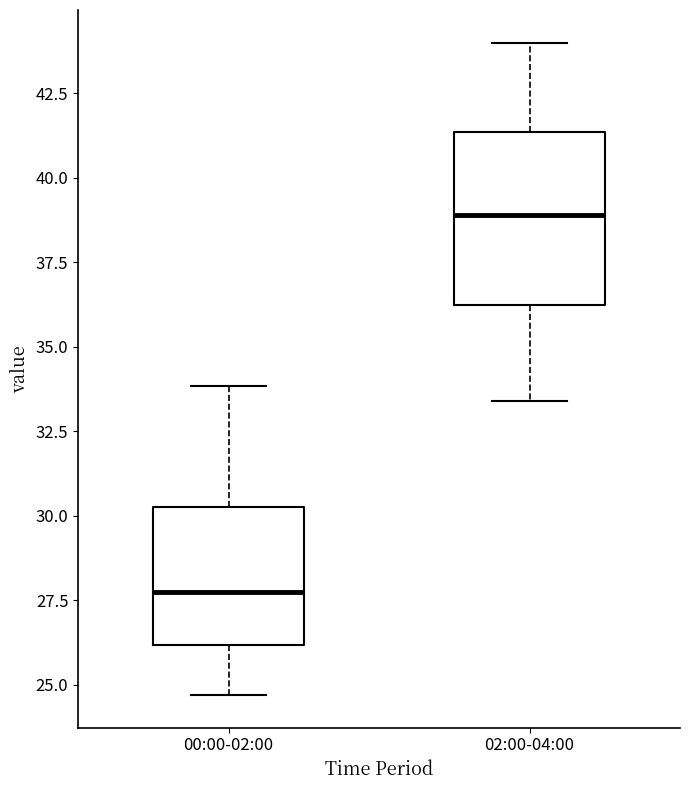

Where is the lower edge of the box for 02:00-04:00 on the y-axis? The values are not printed on the chart, so give them approximately, as read against the axis.

36.5